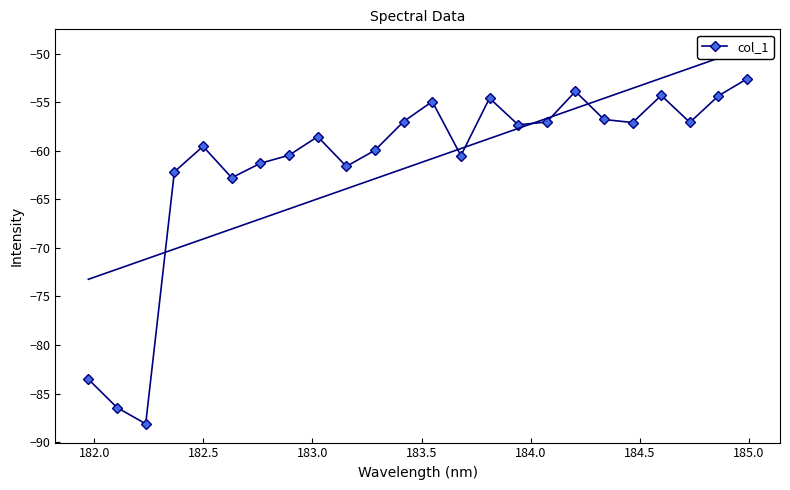

What is the maximum value for col_1?

-52.6